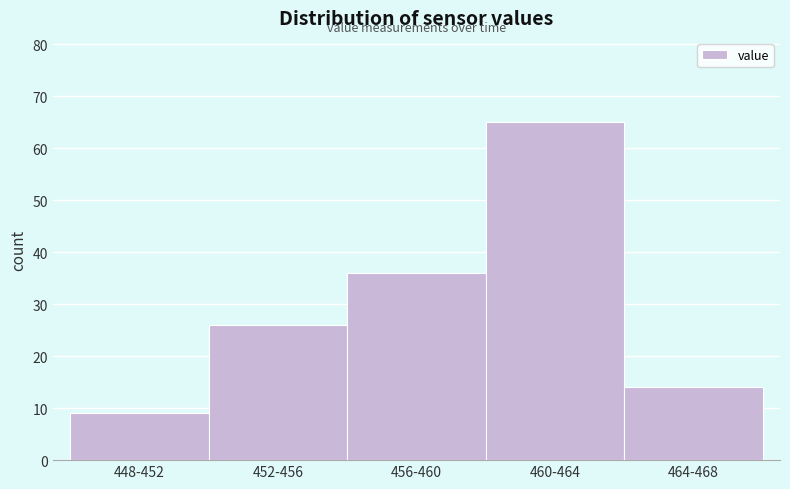

Reading right to left, what are all the values shown in this chart?

464-468=14	460-464=65	456-460=36	452-456=26	448-452=9